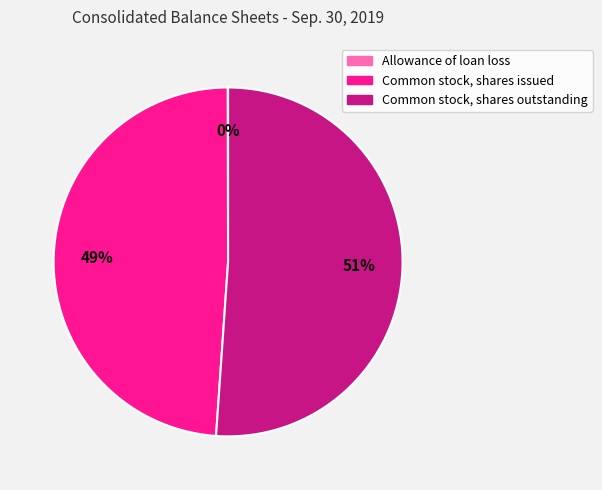

Which slice represents more than half of the pie?

Common stock, shares outstanding